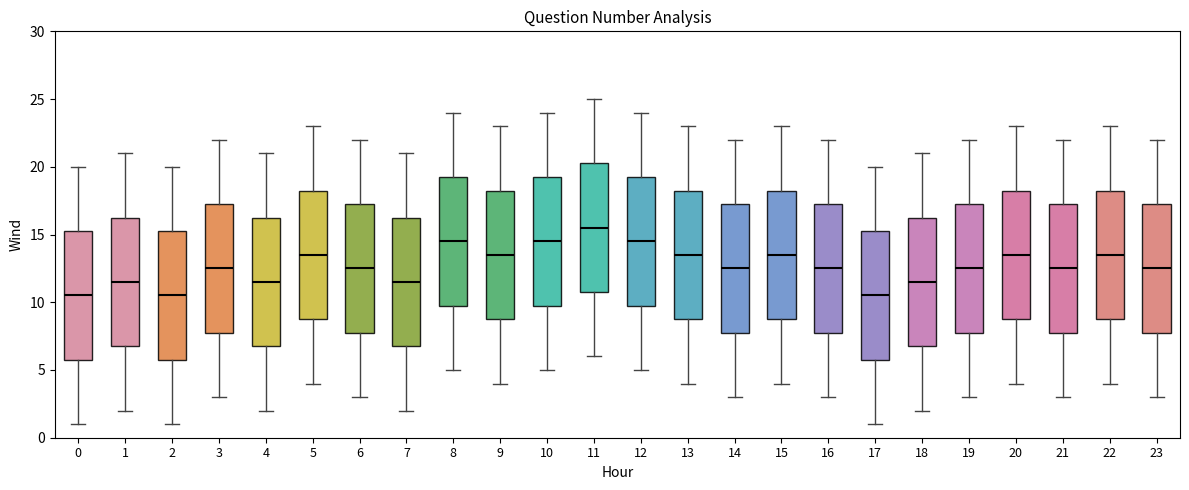

Reading left to right, transcribe this box plot: for each box, give where its median line is, the range the box spans, and where its two whiskers end, as read against the y-axis. The values are not printed on the chart, so give them approximately, as read against the axis.

0: median 10.5, box 6.0 to 15.5, whiskers 1.0 to 20.0
1: median 11.5, box 7.0 to 16.5, whiskers 2.0 to 21.0
2: median 10.5, box 6.0 to 15.5, whiskers 1.0 to 20.0
3: median 12.5, box 8.0 to 17.5, whiskers 3.0 to 22.0
4: median 11.5, box 7.0 to 16.5, whiskers 2.0 to 21.0
5: median 13.5, box 9.0 to 18.5, whiskers 4.0 to 23.0
6: median 12.5, box 8.0 to 17.5, whiskers 3.0 to 22.0
7: median 11.5, box 7.0 to 16.5, whiskers 2.0 to 21.0
8: median 14.5, box 10.0 to 19.5, whiskers 5.0 to 24.0
9: median 13.5, box 9.0 to 18.5, whiskers 4.0 to 23.0
10: median 14.5, box 10.0 to 19.5, whiskers 5.0 to 24.0
11: median 15.5, box 11.0 to 20.5, whiskers 6.0 to 25.0
12: median 14.5, box 10.0 to 19.5, whiskers 5.0 to 24.0
13: median 13.5, box 9.0 to 18.5, whiskers 4.0 to 23.0
14: median 12.5, box 8.0 to 17.5, whiskers 3.0 to 22.0
15: median 13.5, box 9.0 to 18.5, whiskers 4.0 to 23.0
16: median 12.5, box 8.0 to 17.5, whiskers 3.0 to 22.0
17: median 10.5, box 6.0 to 15.5, whiskers 1.0 to 20.0
18: median 11.5, box 7.0 to 16.5, whiskers 2.0 to 21.0
19: median 12.5, box 8.0 to 17.5, whiskers 3.0 to 22.0
20: median 13.5, box 9.0 to 18.5, whiskers 4.0 to 23.0
21: median 12.5, box 8.0 to 17.5, whiskers 3.0 to 22.0
22: median 13.5, box 9.0 to 18.5, whiskers 4.0 to 23.0
23: median 12.5, box 8.0 to 17.5, whiskers 3.0 to 22.0